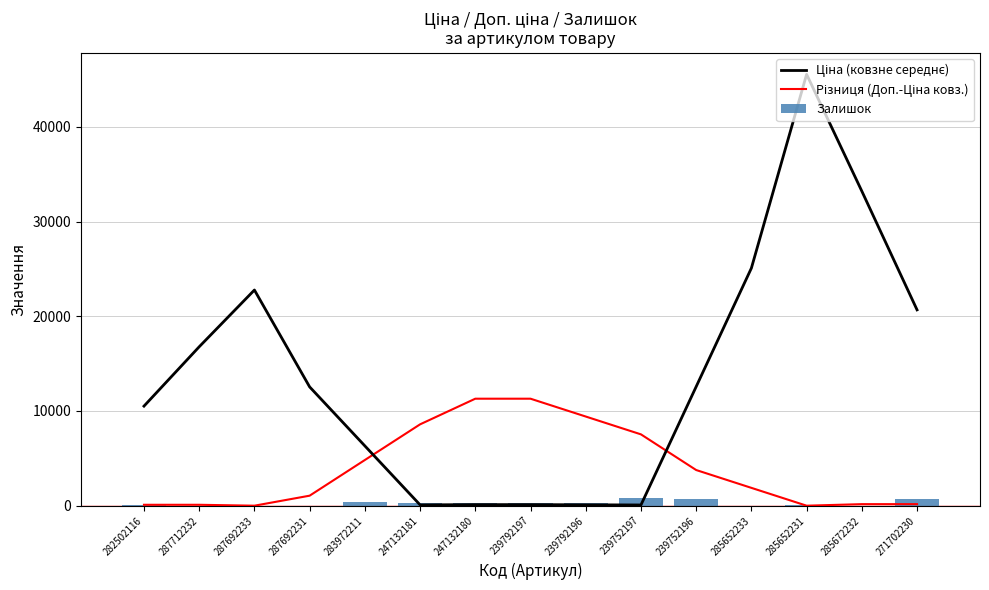

What is the lowest value of the Ціна (ковзне середнє) series?

76.1